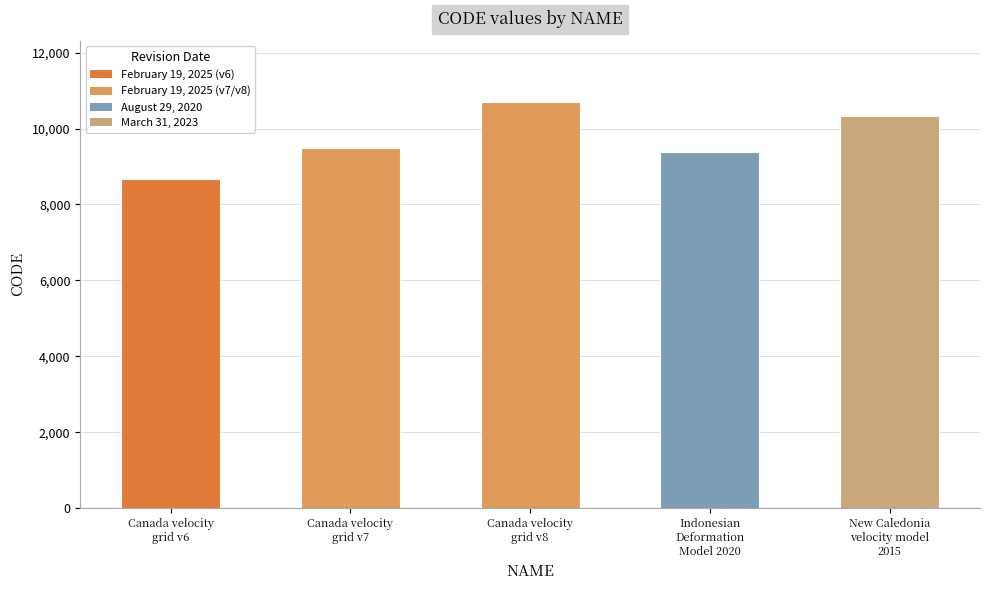

How many categories are shown in the chart?

5